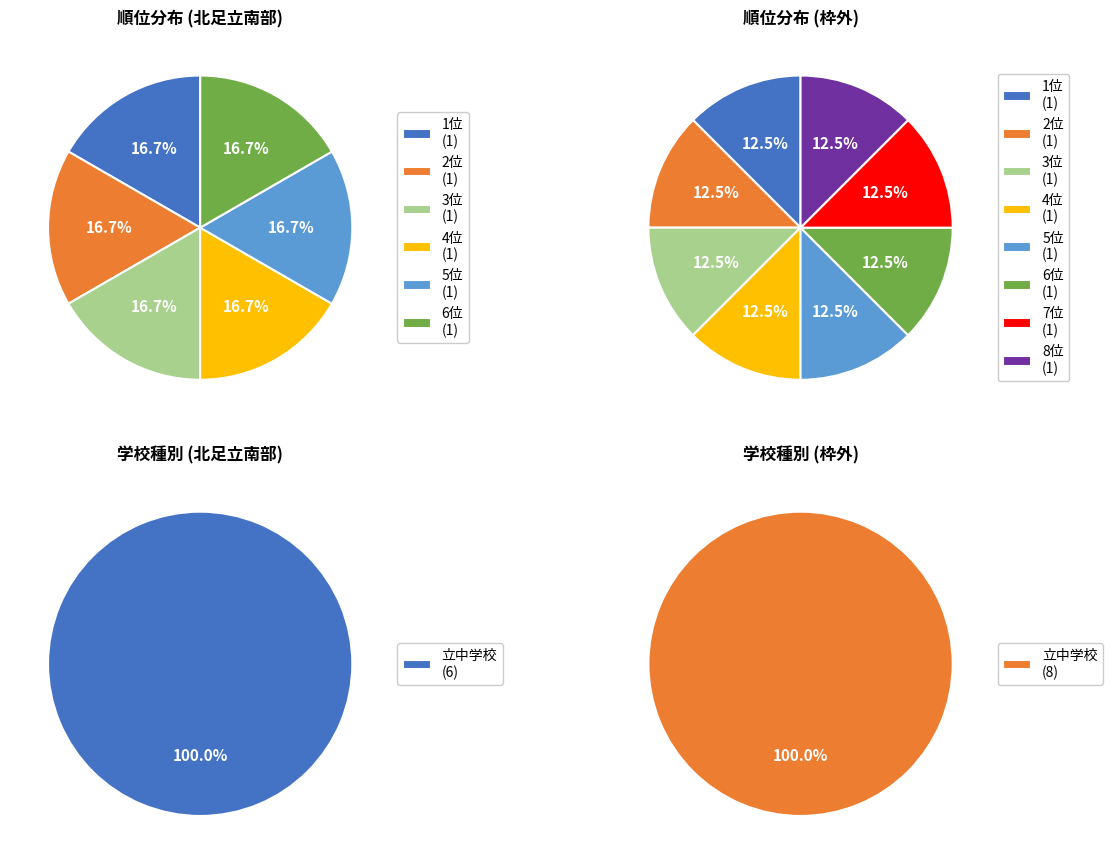

To the nearest percent, what portion does 北足立南部（草加・戸田・蕨） represent?

43%